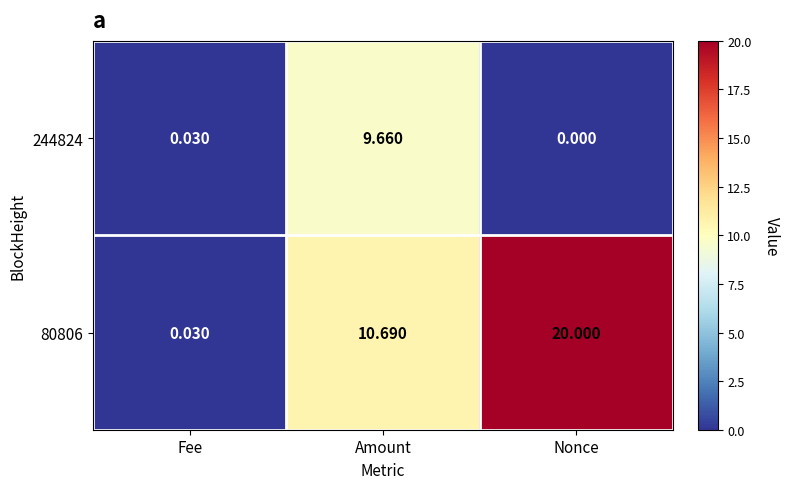

List the labels in order of 244824 value, largest first.

Amount, Fee, Nonce